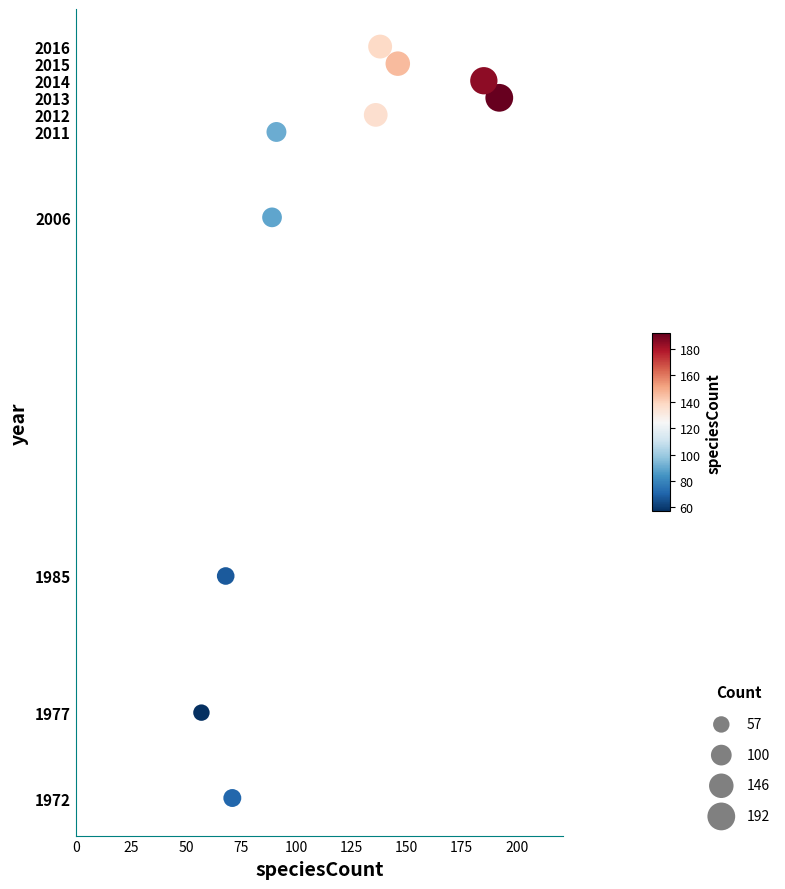

What is the range of X values (max minus min)?

135